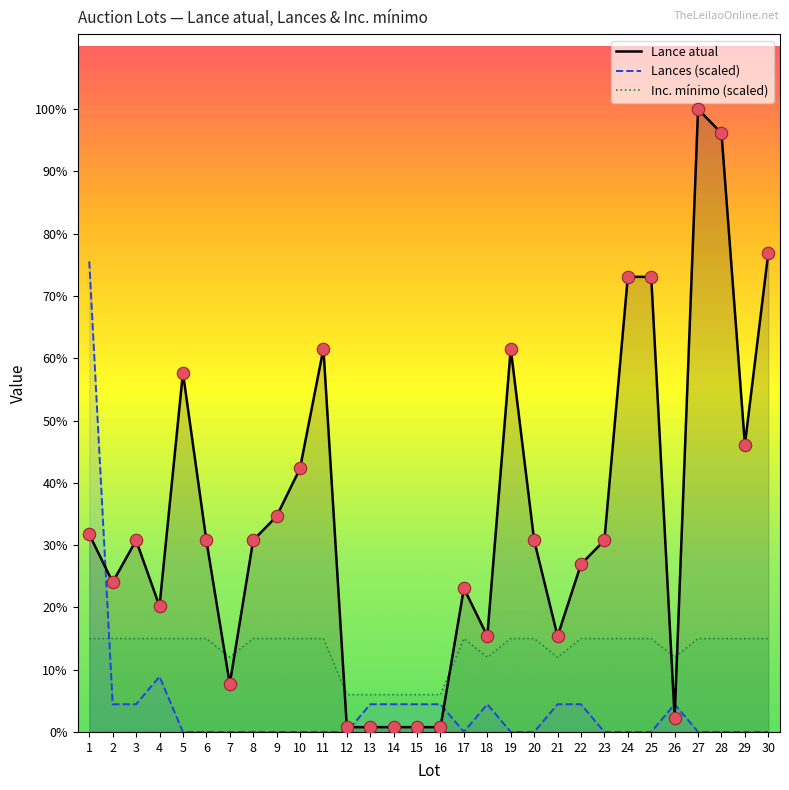

Which series reaches the maximum Y coordinate?

Lance atual